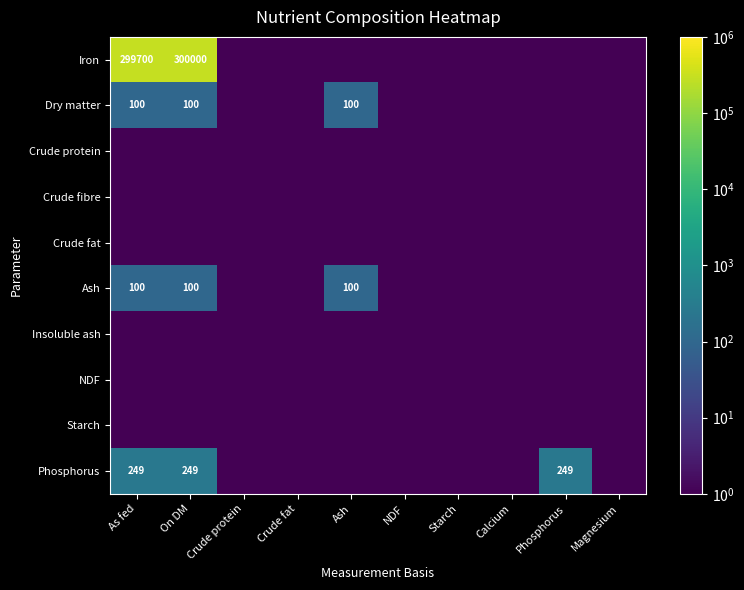

At which label is Phosphorus closest to 124?

Crude protein